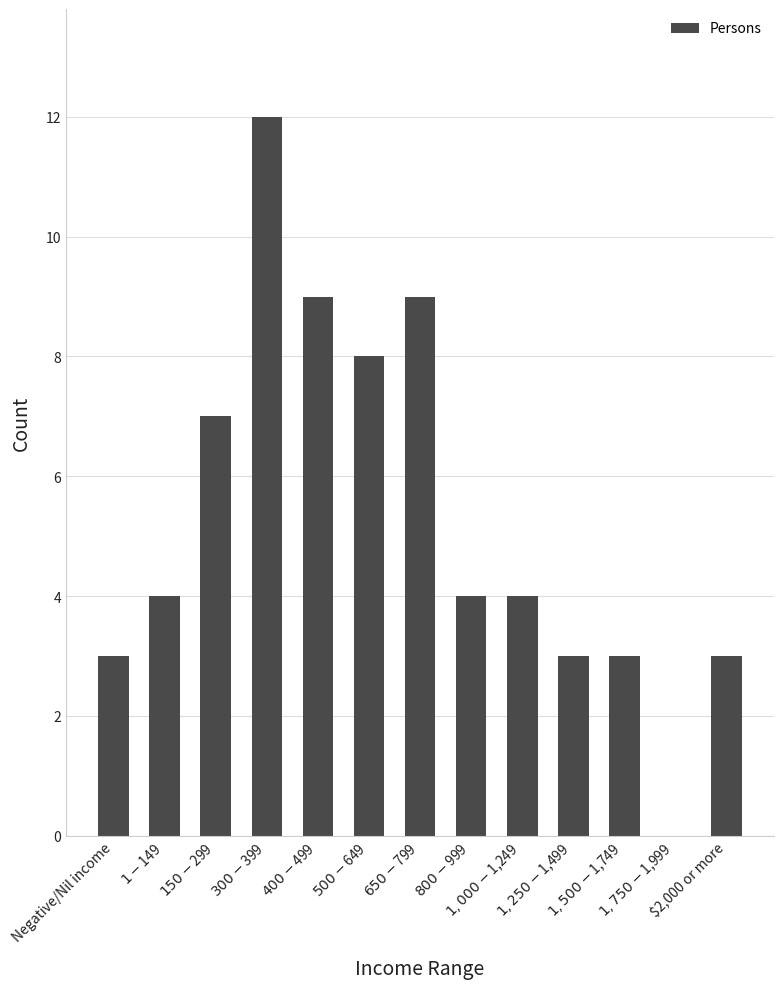

The chart shows a value of 17 at $300-$399. True or false?

False